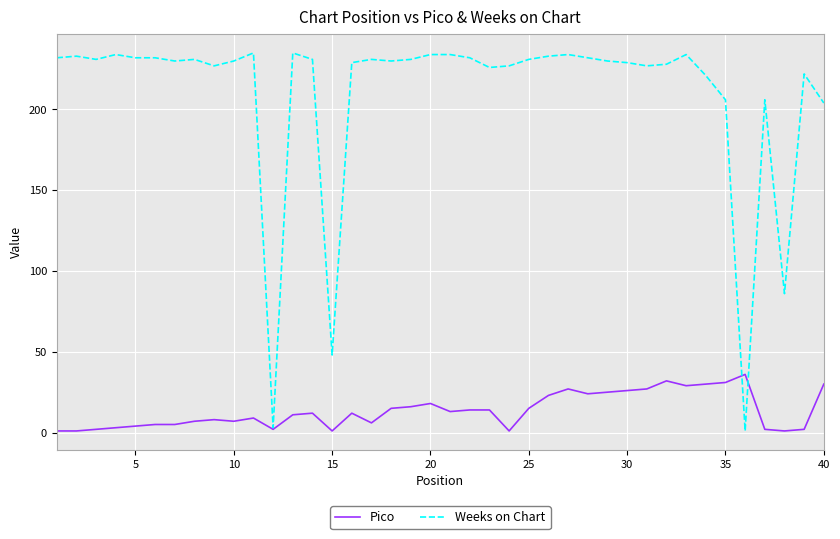

Rank the series by their average value, from lowest to highest.

Pico, Weeks on Chart